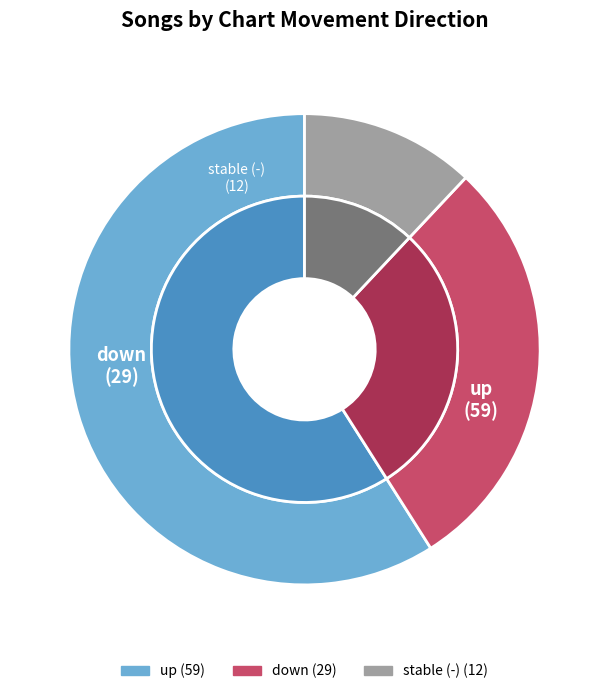

What percentage is the down slice, to the nearest percent?

29%